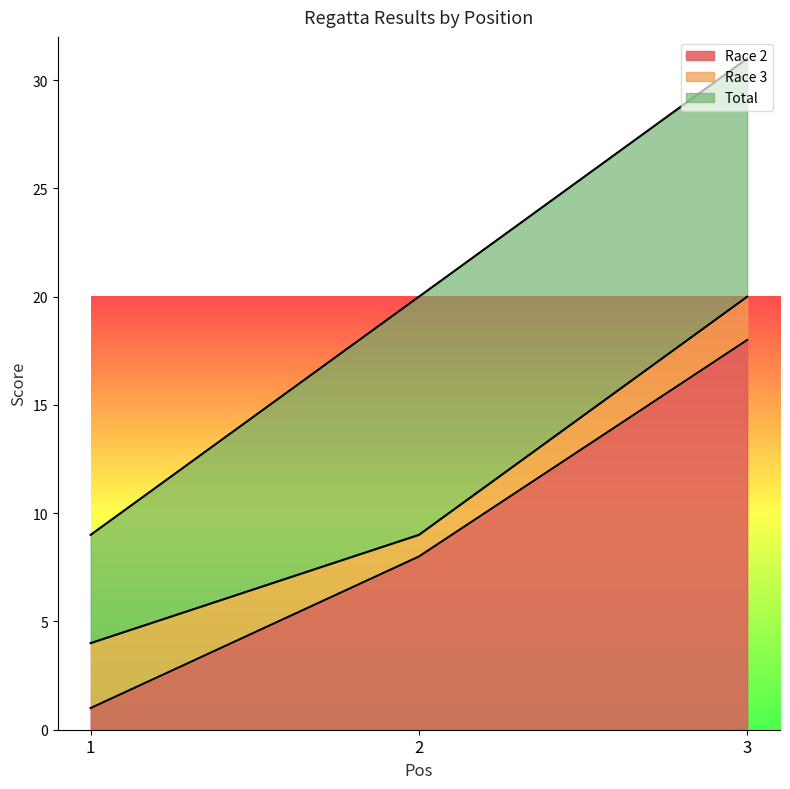

Reading right to left, extract all data points from this chart.

Race 2: 3=18	2=8	1=1
Race 3: 3=2	2=1	1=3
Total: 3=11	2=11	1=5